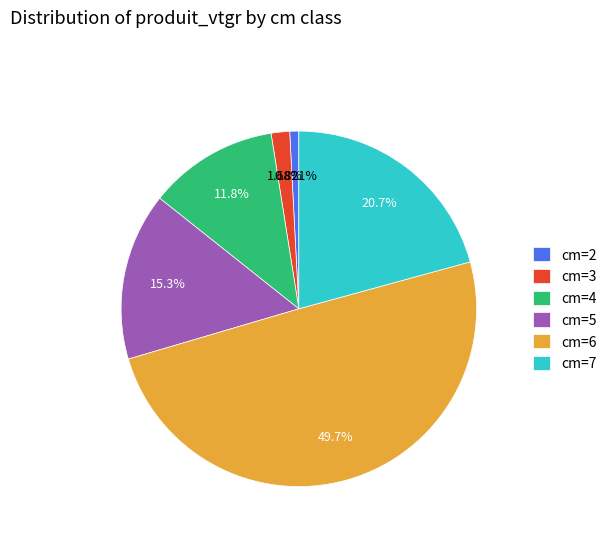

How many slices are in this pie chart?

6